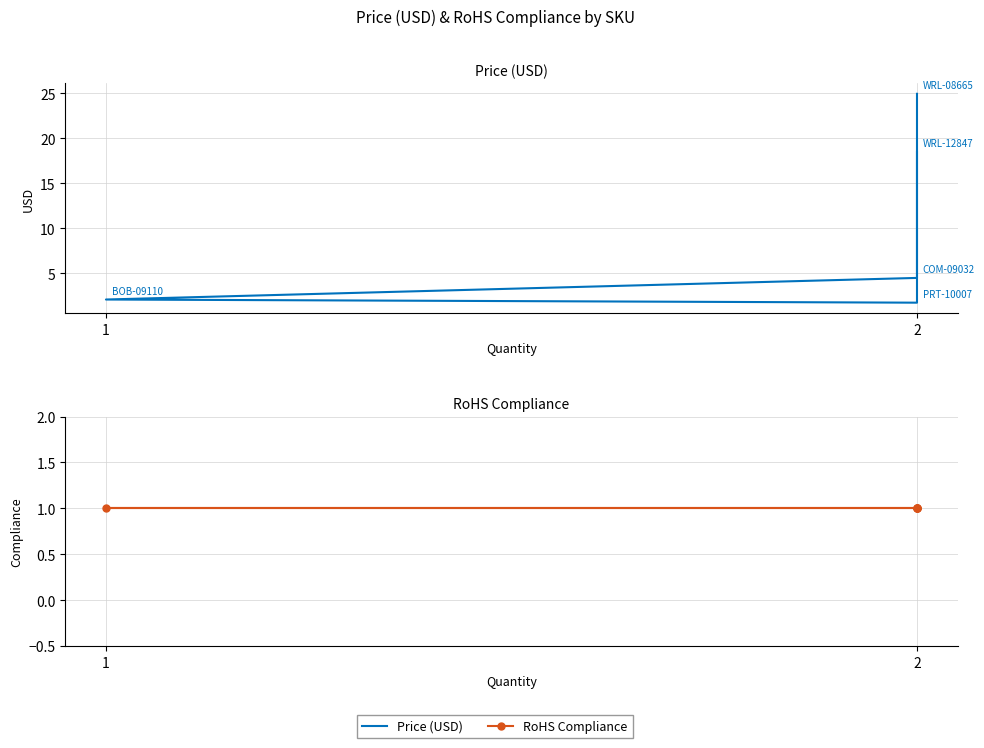

What is the sum of the RoHS Compliance values at 2 and 1?

2.0